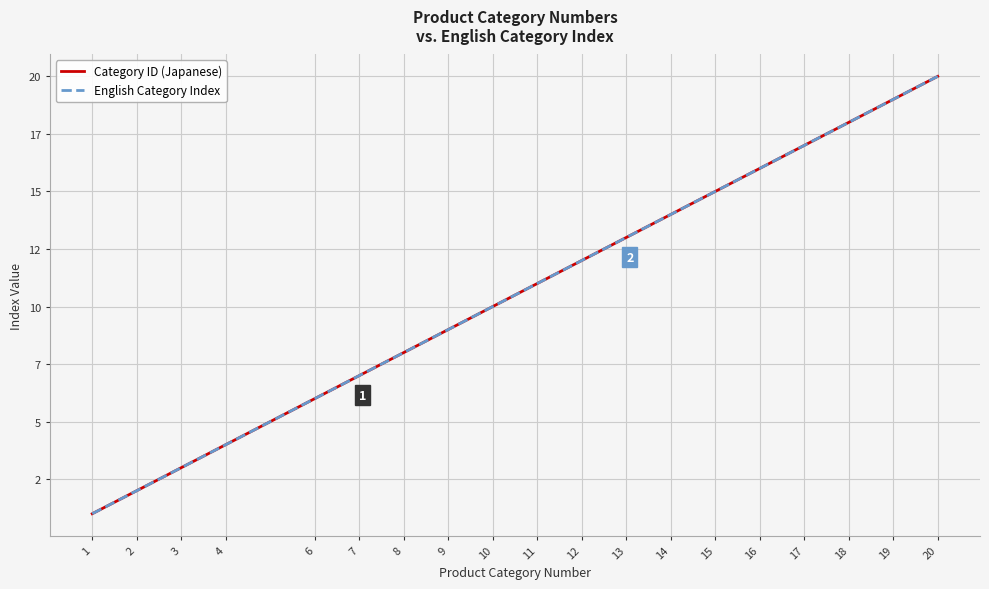

The English Category Index series shows 23 at 13. True or false?

False